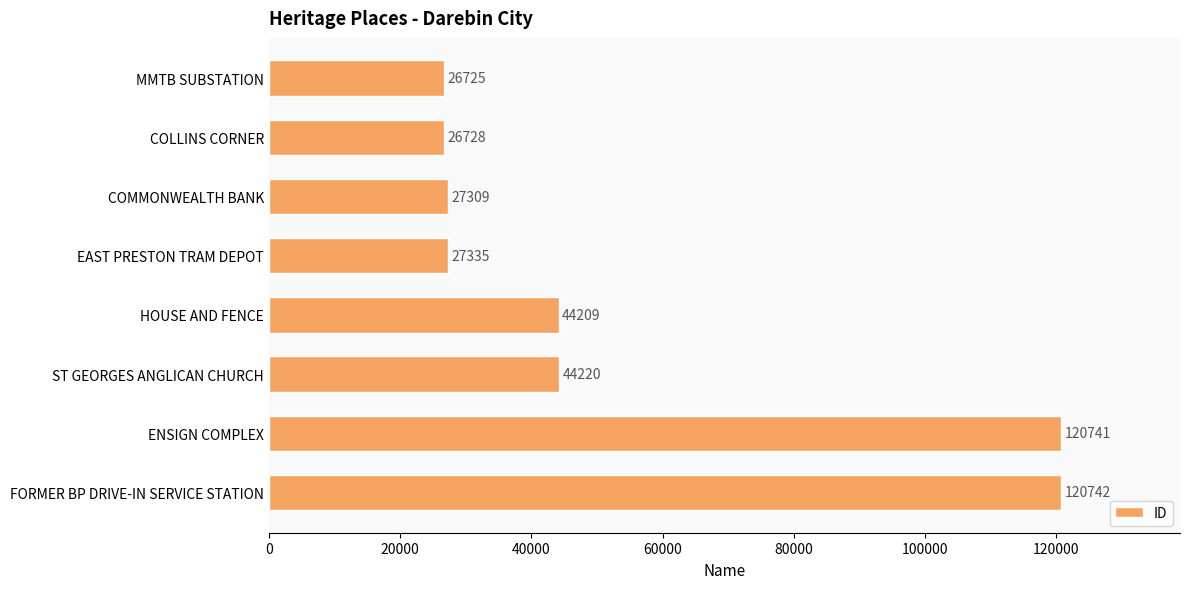

At which label is the value closest to 73733?

ST GEORGES ANGLICAN CHURCH